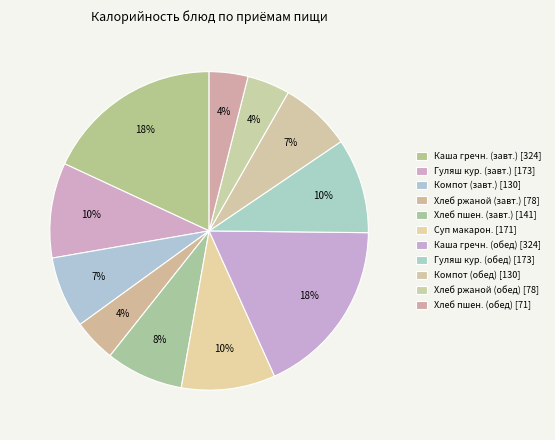

Count the number of slices in the pie.

11